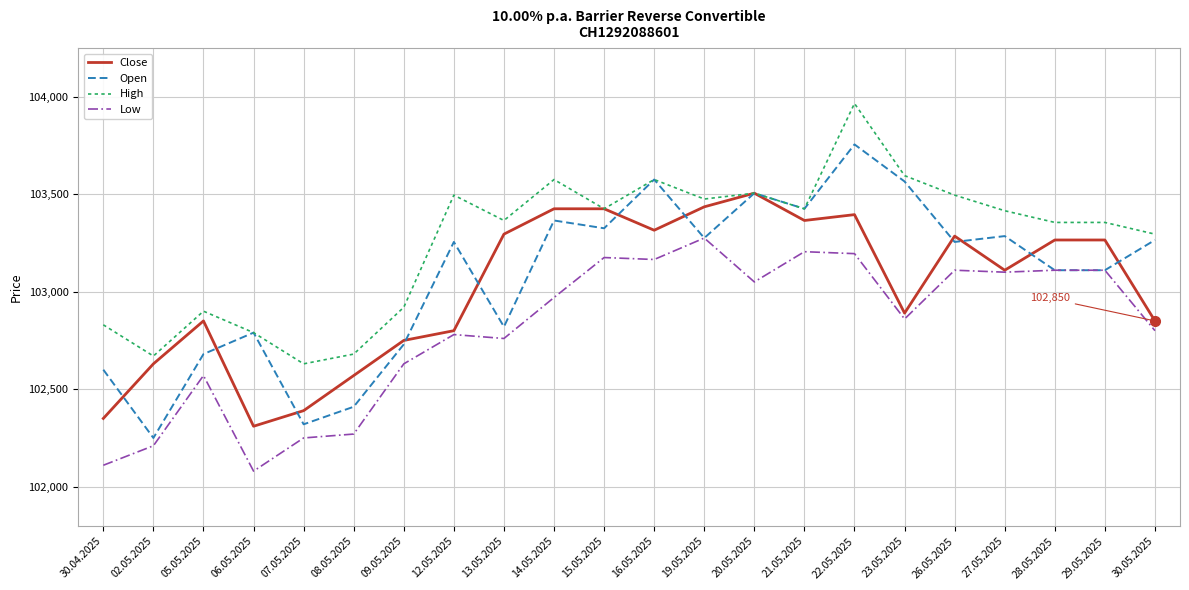

Which series changed the most between 05.05.2025 and 16.05.2025?

Open